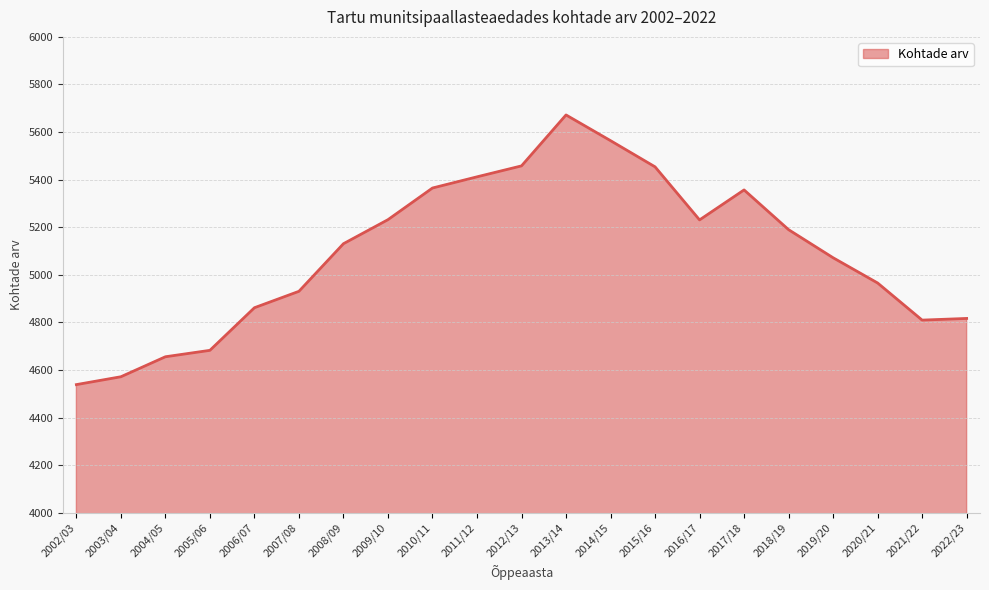

Is it true that the value at 2017/18 is 9414?

False